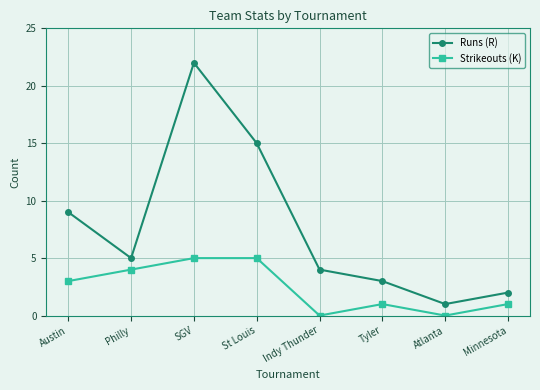

What is the label of the 8th point from the right?

Austin